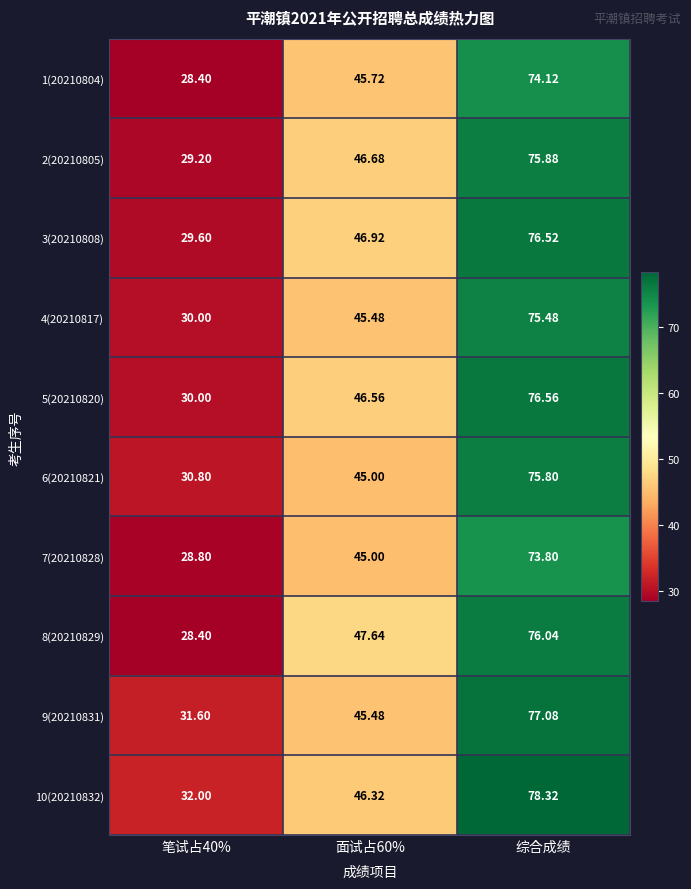

At which label does 9(20210831) reach its peak?

综合成绩